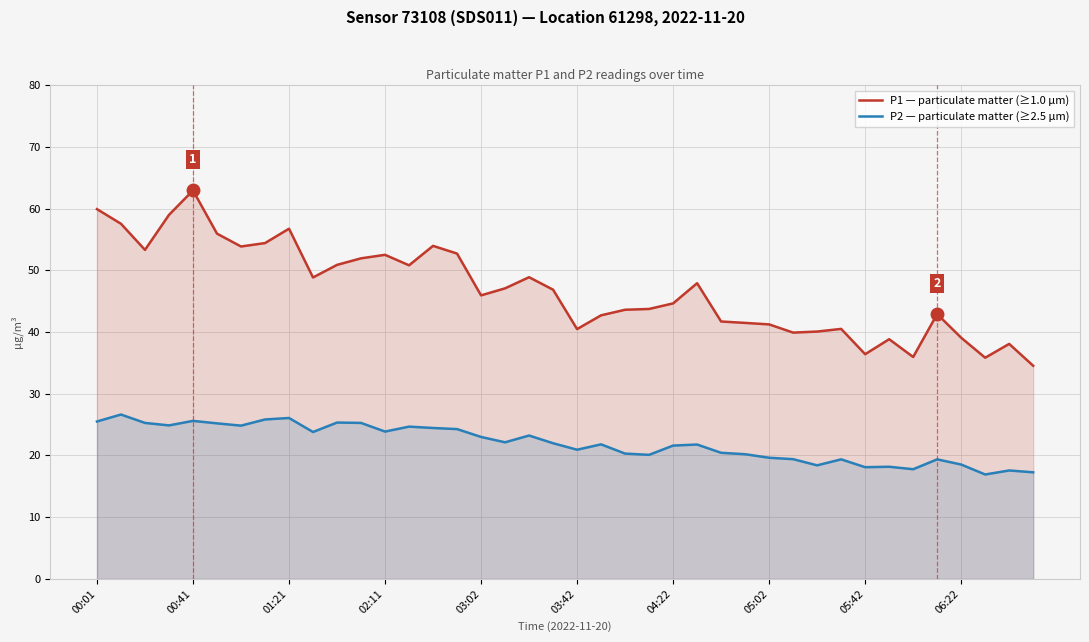

What is the maximum value shown in the chart?

62.9